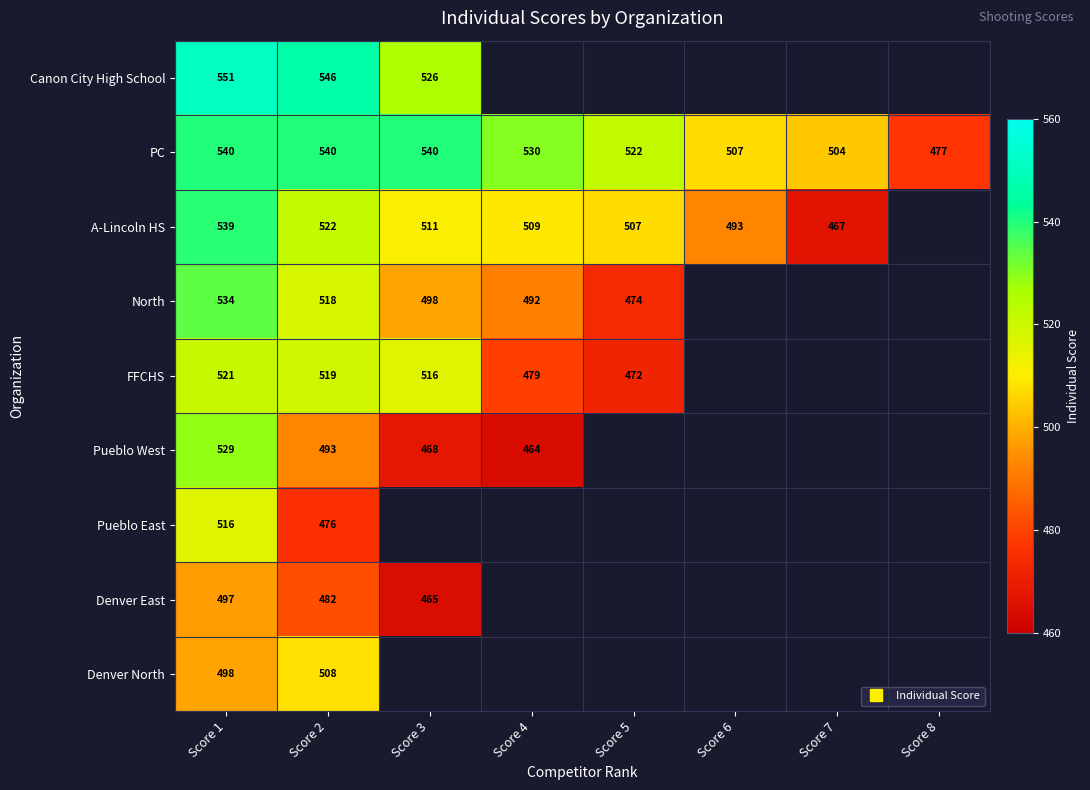

At which category is the sum across all series the highest?

Score 1